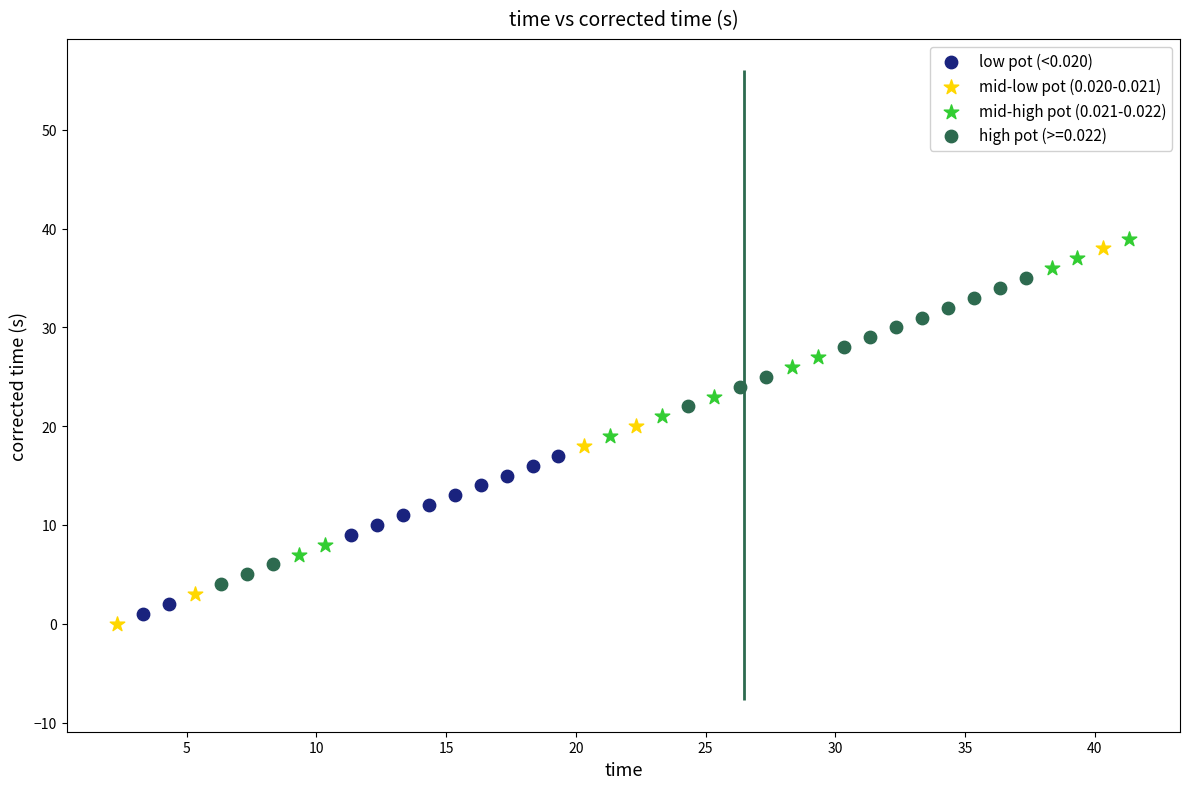

Which series has the largest Y range (max minus min)?

mid-low pot (0.020-0.021)